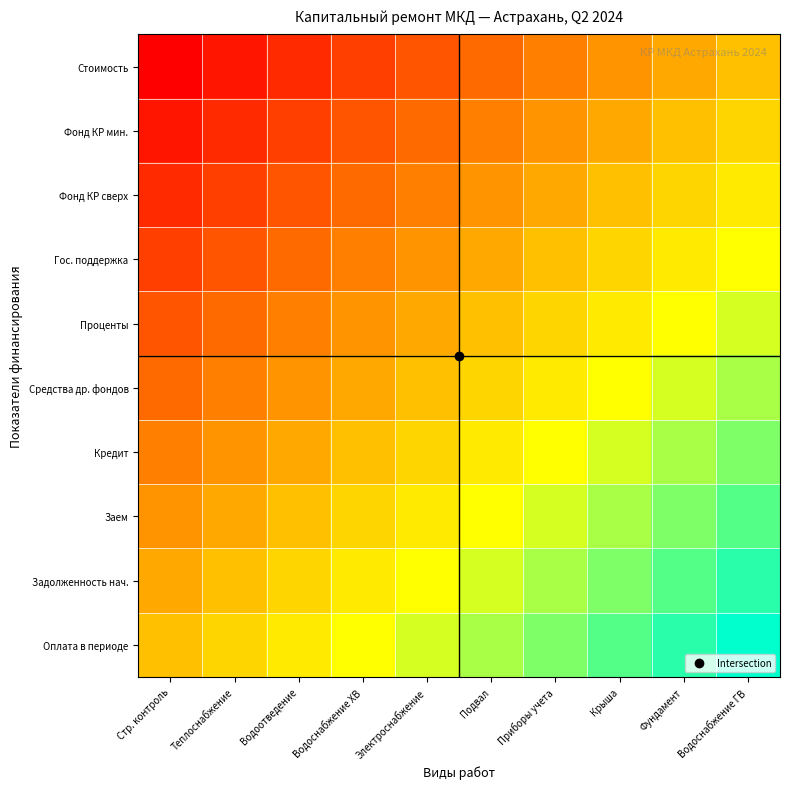

List the series in order of their peak value, highest first.

Оплата в периоде, Задолженность нач., Заем, Кредит, Средства др. фондов, Проценты, Гос. поддержка, Фонд КР сверх, Фонд КР мин., Стоимость